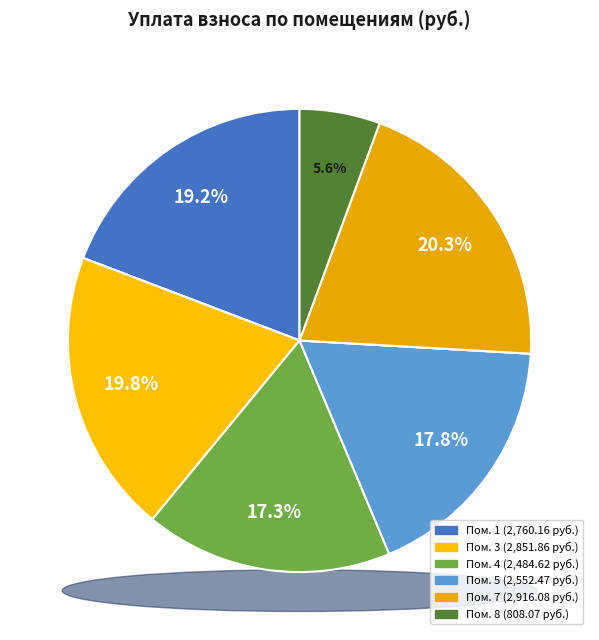

The 8 slice represents 19% of the pie. True or false?

False